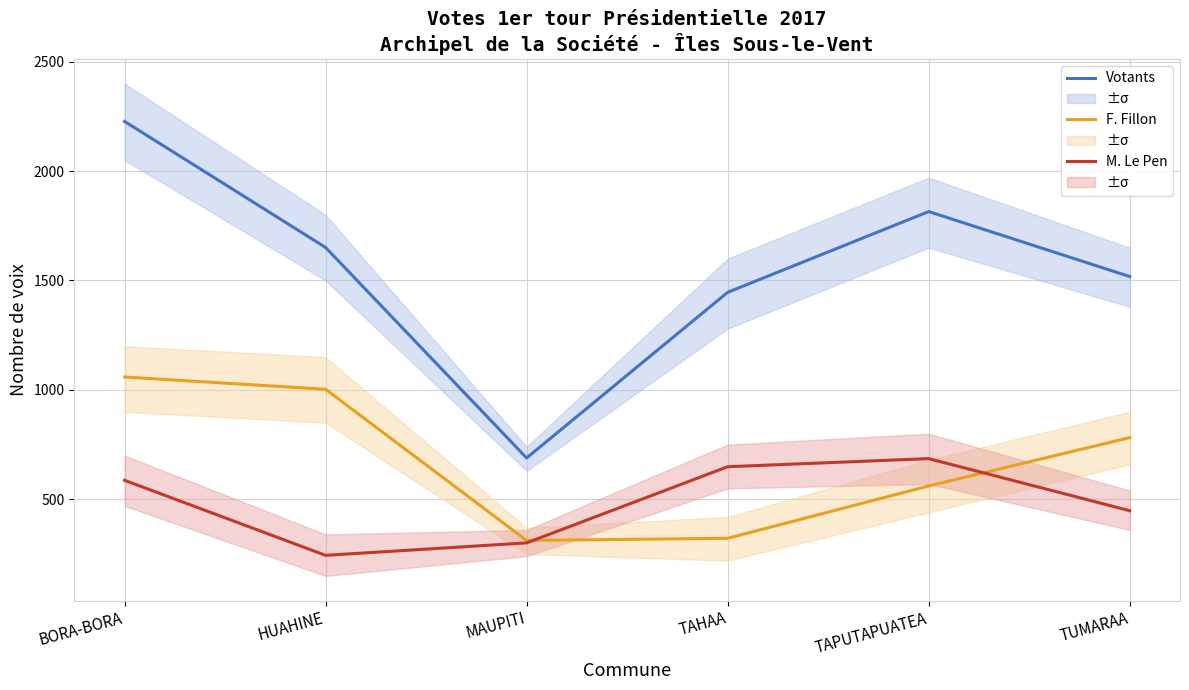

Which has a higher value, HUAHINE or MAUPITI?

HUAHINE